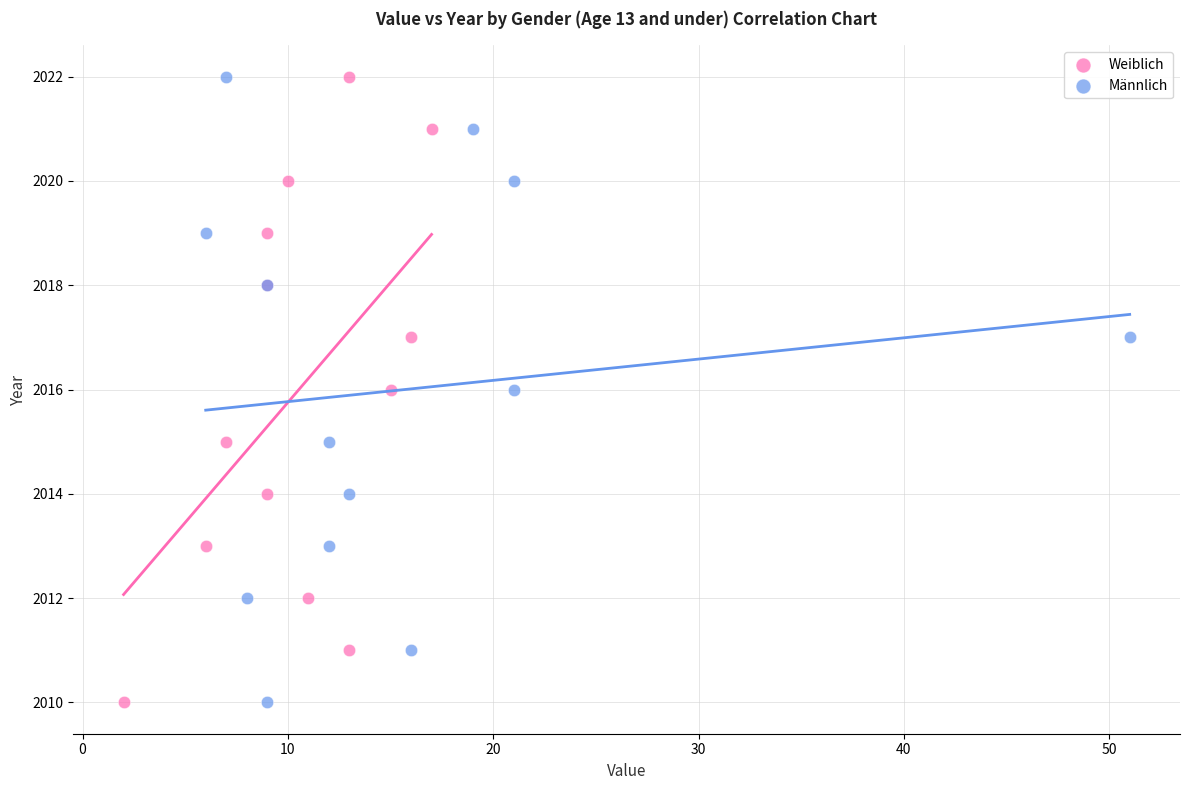

What are all the series names shown in the legend?

Weiblich, Männlich